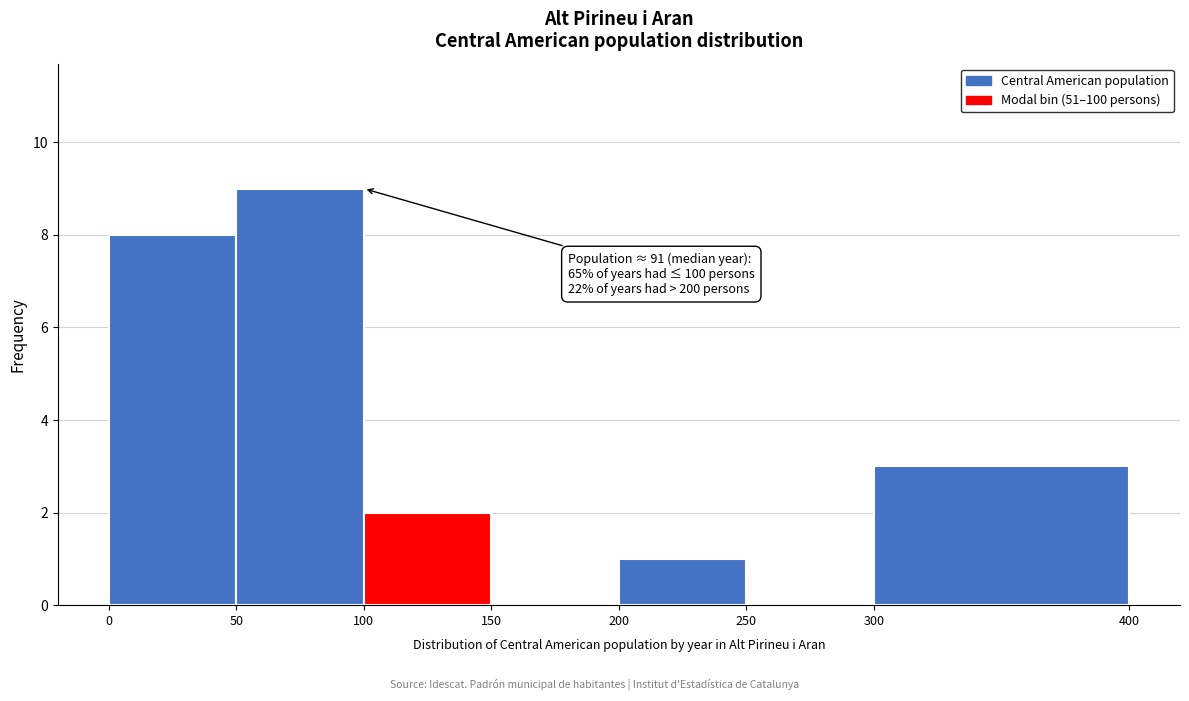

Which range on the x-axis has the tallest bar?

50 to 100